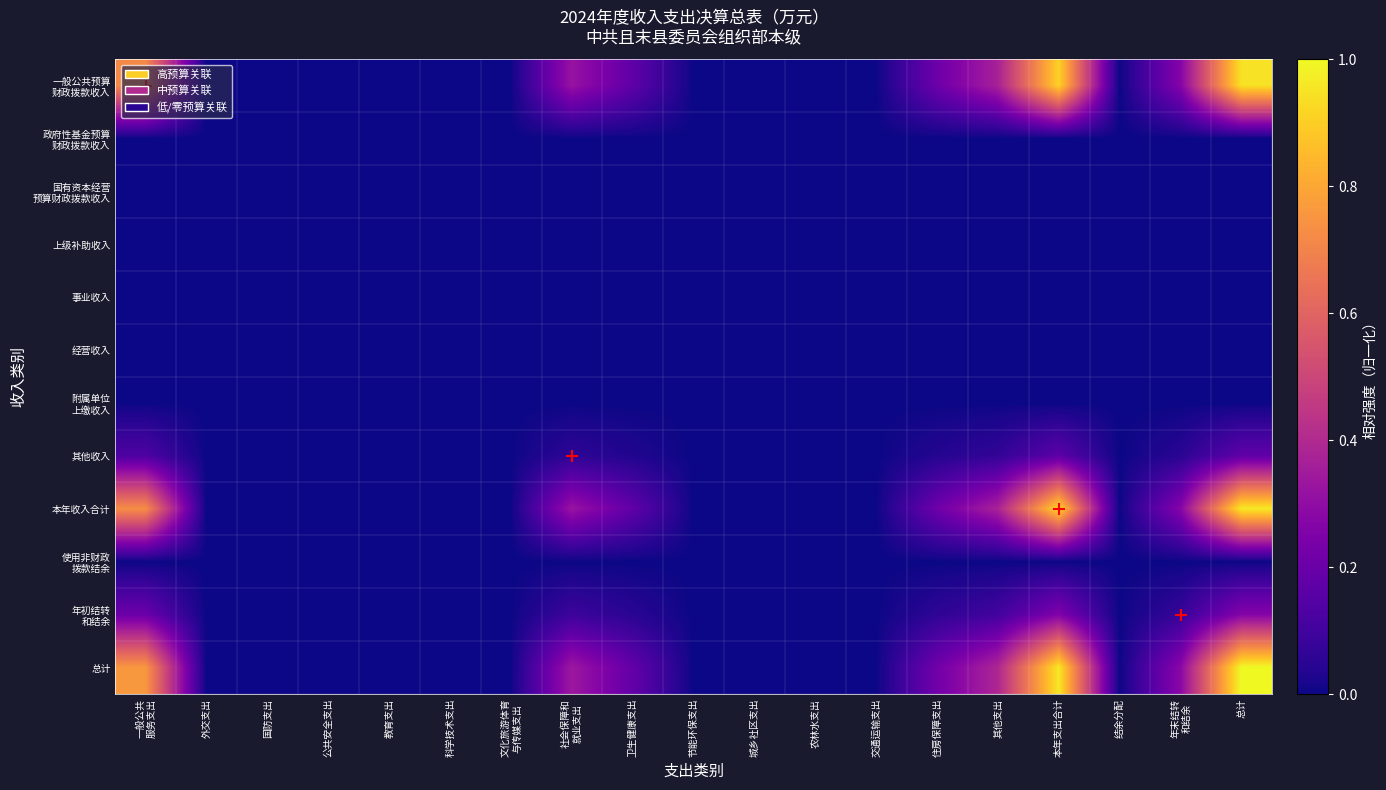

How many data points does each series have?

19